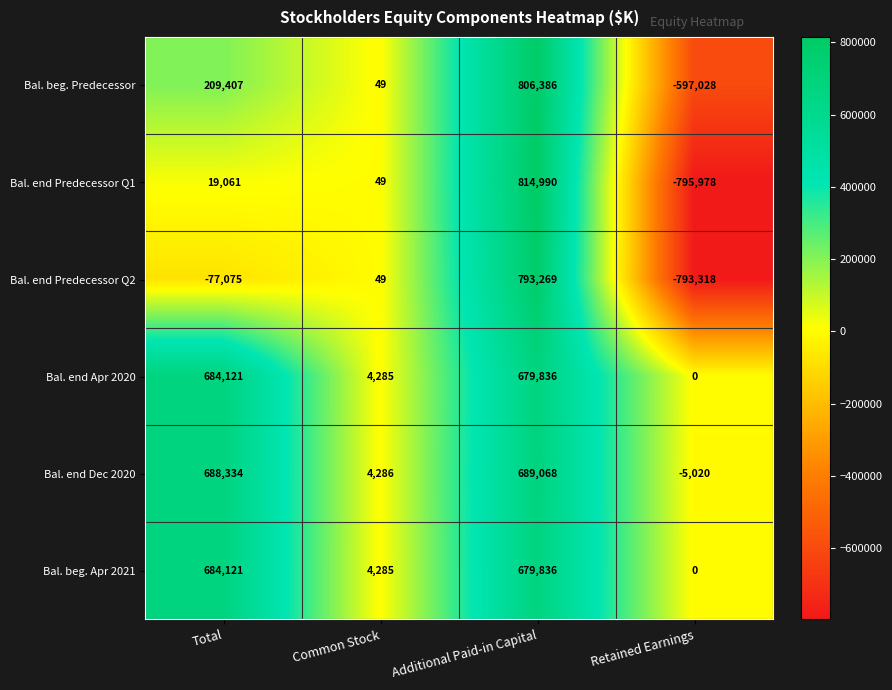

Reading right to left, extract all data points from this chart.

Bal. beg. Predecessor: Retained Earnings=-597028	Additional Paid-in Capital=806386	Common Stock=49	Total=209407
Bal. end Predecessor Q1: Retained Earnings=-795978	Additional Paid-in Capital=814990	Common Stock=49	Total=19061
Bal. end Predecessor Q2: Retained Earnings=-793318	Additional Paid-in Capital=793269	Common Stock=49	Total=-77075
Bal. end Apr 2020: Retained Earnings=0	Additional Paid-in Capital=679836	Common Stock=4285	Total=684121
Bal. end Dec 2020: Retained Earnings=-5020	Additional Paid-in Capital=689068	Common Stock=4286	Total=688334
Bal. beg. Apr 2021: Retained Earnings=0	Additional Paid-in Capital=679836	Common Stock=4285	Total=684121